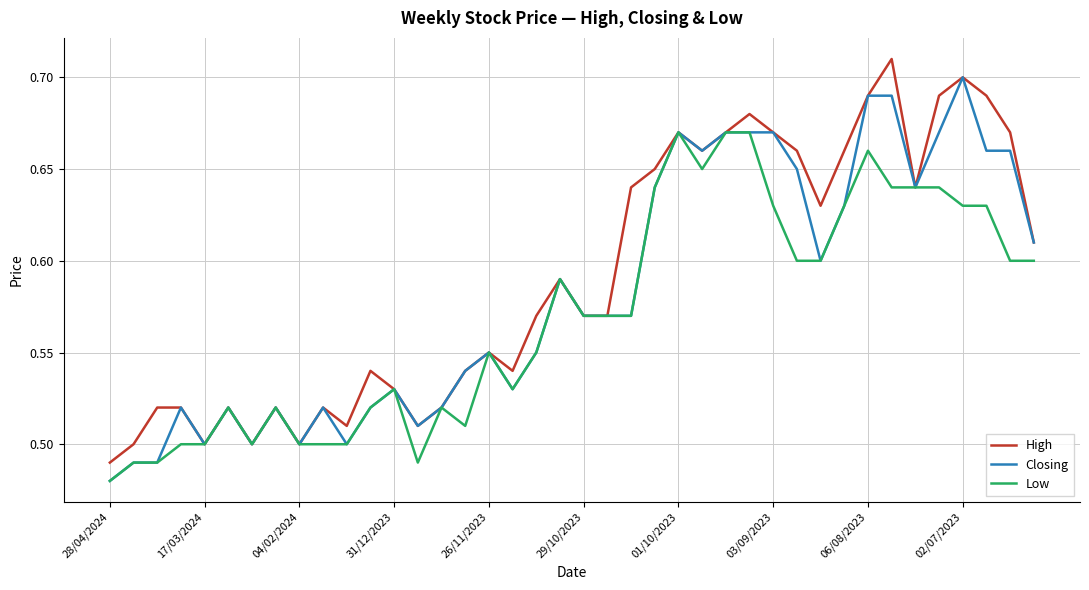

Rank the series by their average value, from lowest to highest.

Low, Closing, High